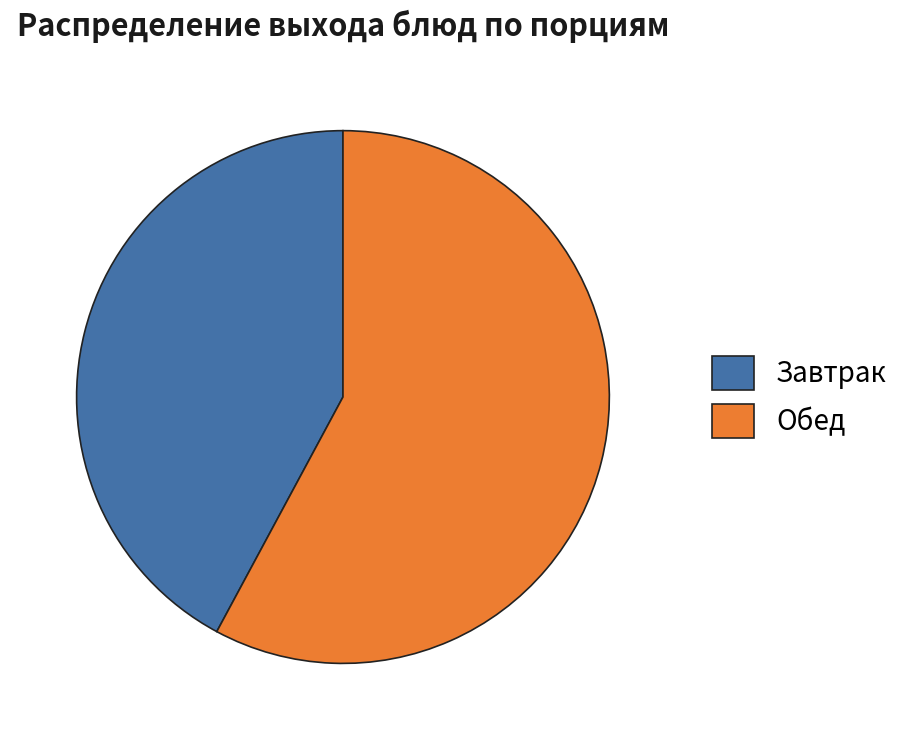

Rank the categories by value from highest to lowest.

Обед, Завтрак